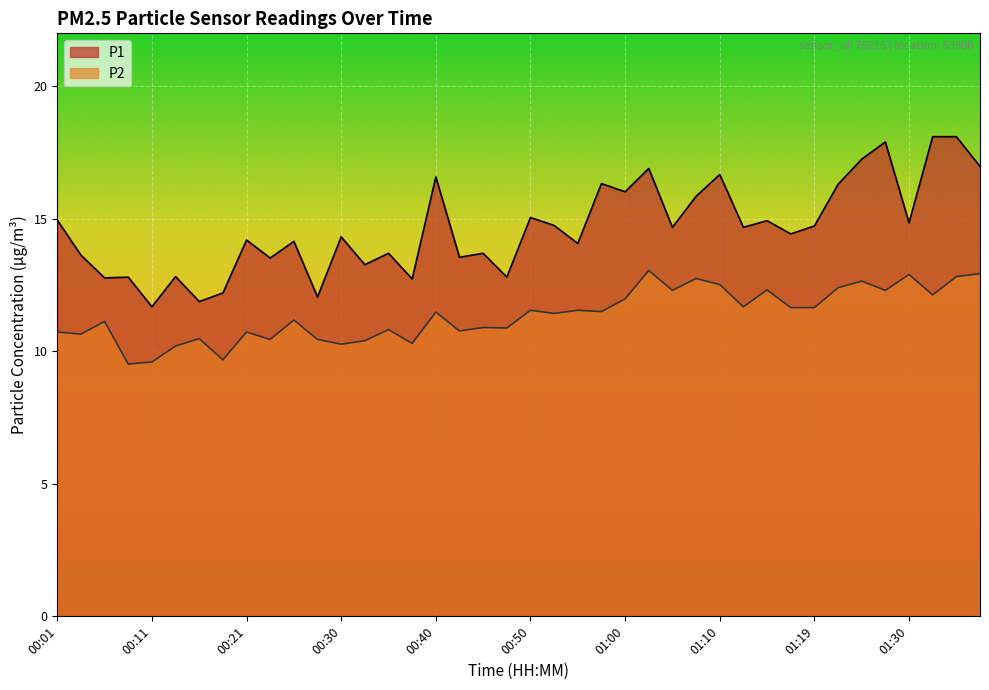

How many data points in P1 are above 14?

25